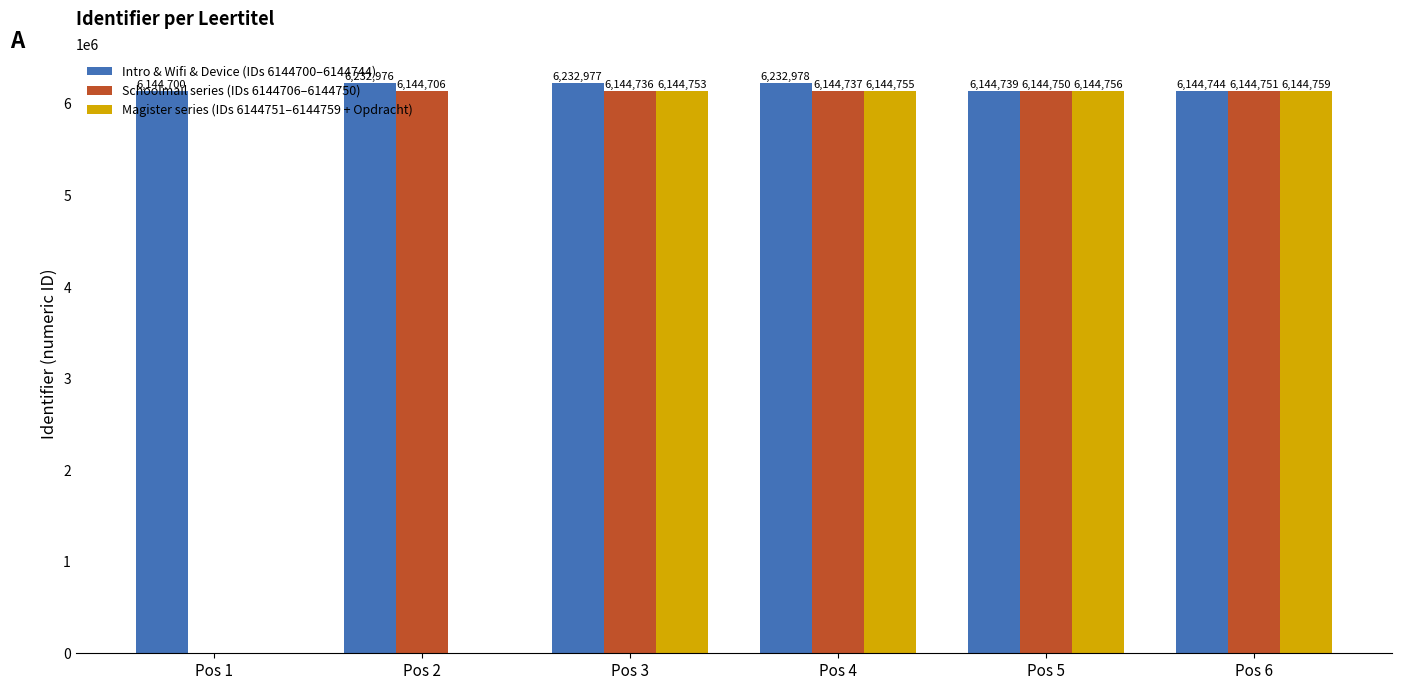

Where is Magister series (IDs 6144751–6144759 + Opdracht) nearest to the value 3072379?

Pos 3